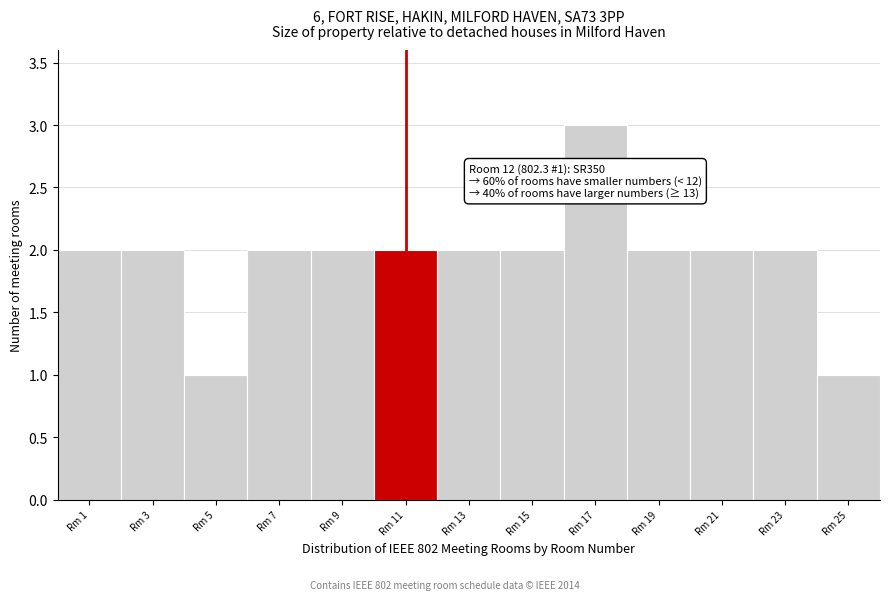

Reading left to right, list all the values displayed in this chart.

2	2	1	2	2	2	2	2	3	2	2	2	1